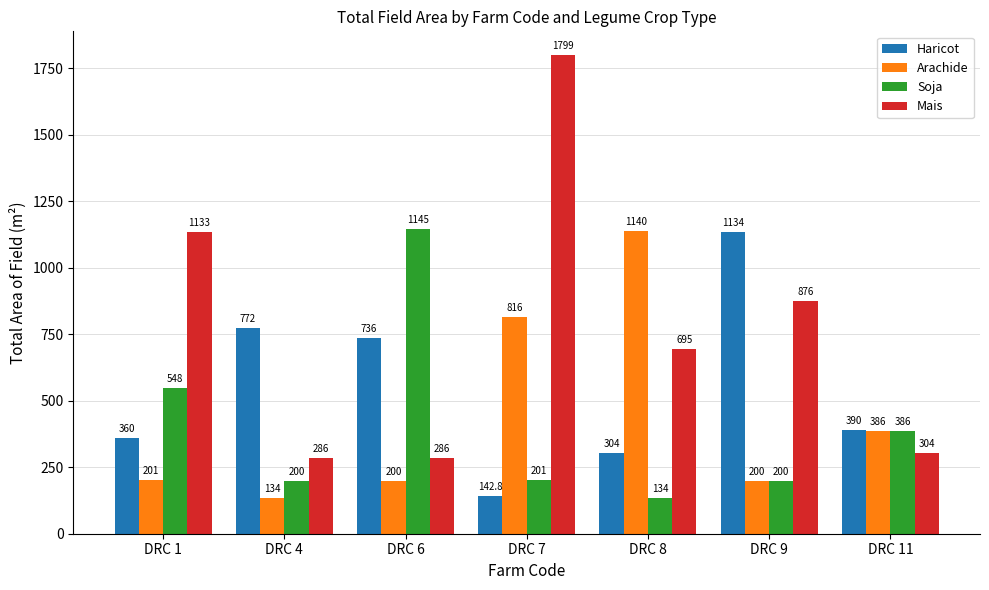

The Mais series shows 1133.0 at DRC 1. True or false?

True